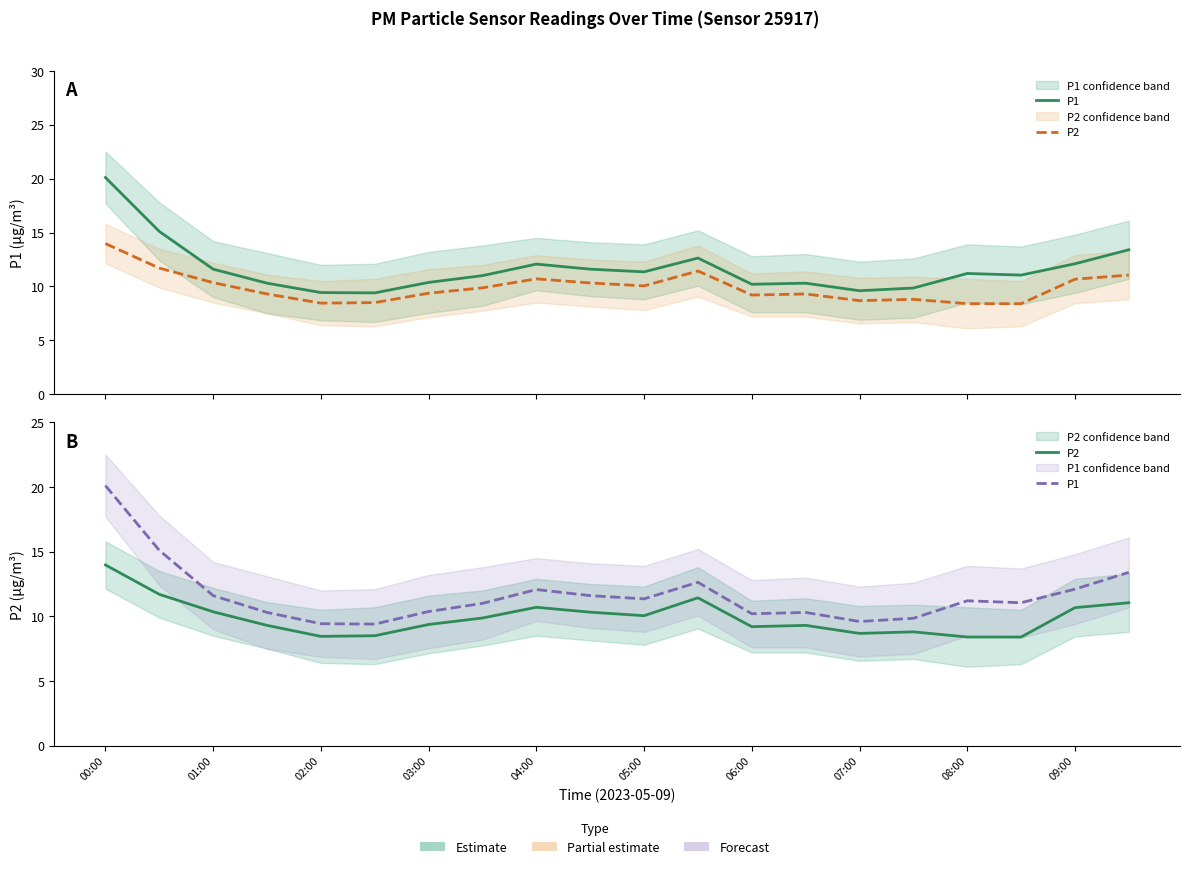

What is the minimum value shown in the chart?

8.4